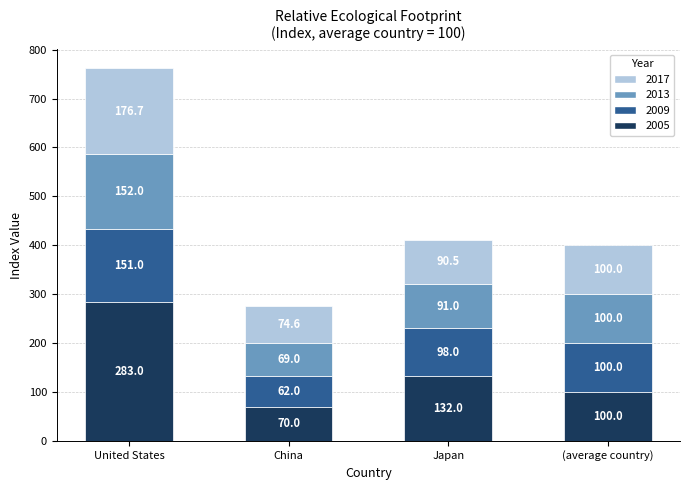

Where does the 2005 series first go above 132?

United States